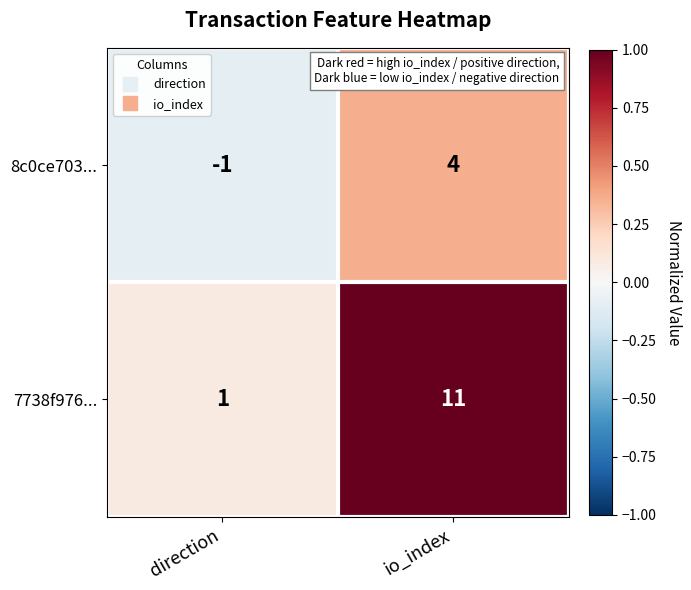

What is the sum of all 7738f976... values?

12